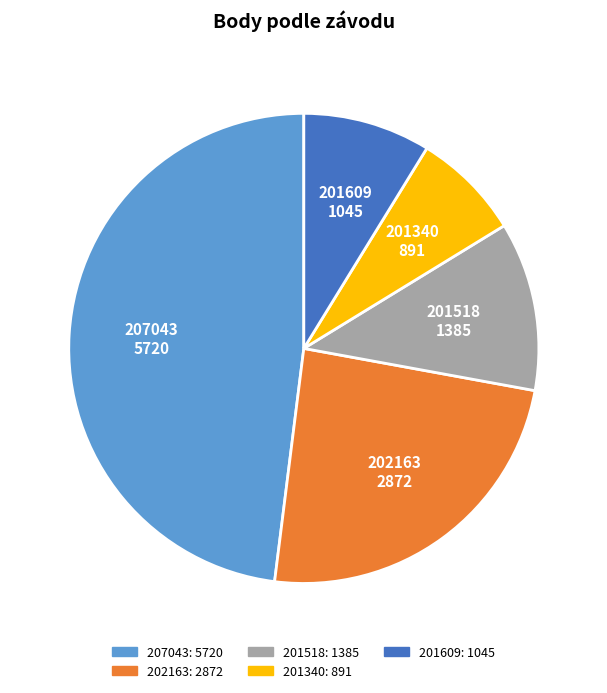

Rank the categories by value from lowest to highest.

201340, 201609, 201518, 202163, 207043